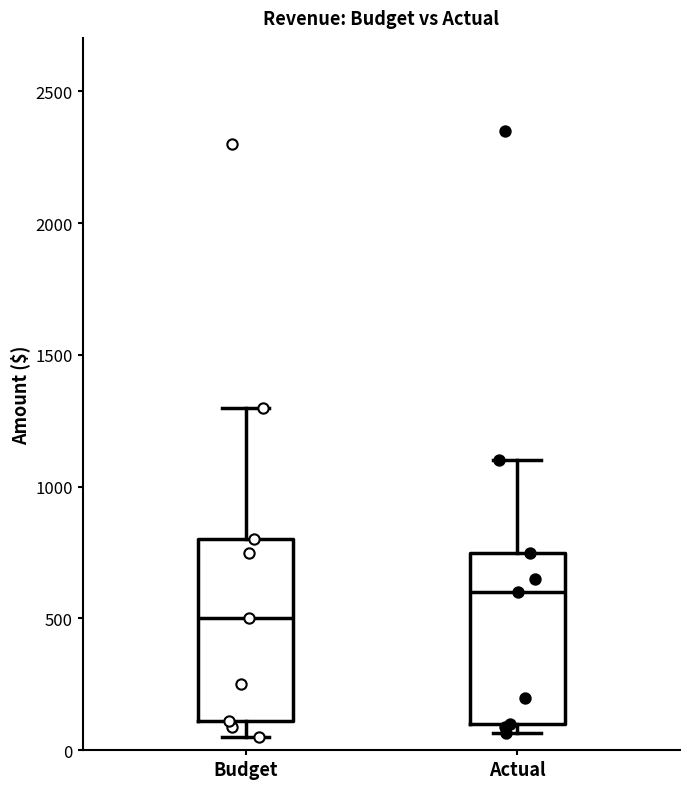

Where does the median line of the box for Actual sit on the y-axis? The values are not printed on the chart, so give them approximately, as read against the axis.

600